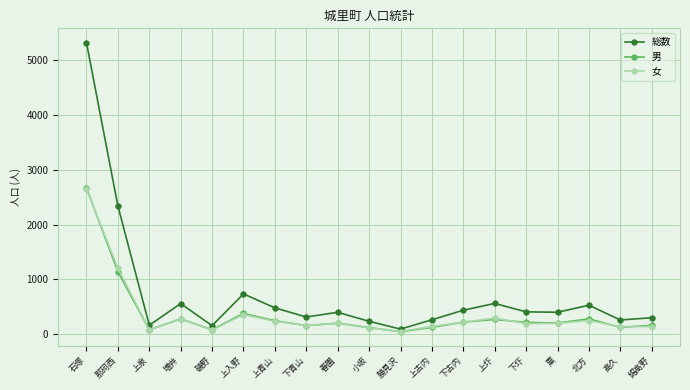

True or false: 男 has a value of 155 at 下青山.

True